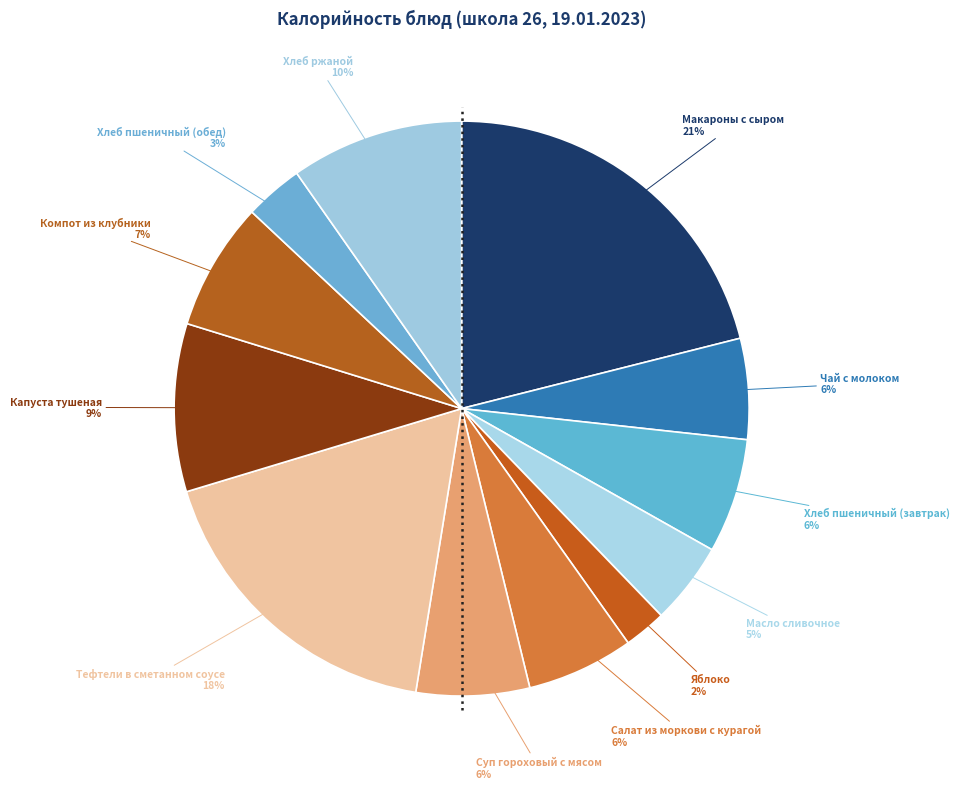

To the nearest percent, what portion does Яблоко represent?

2%